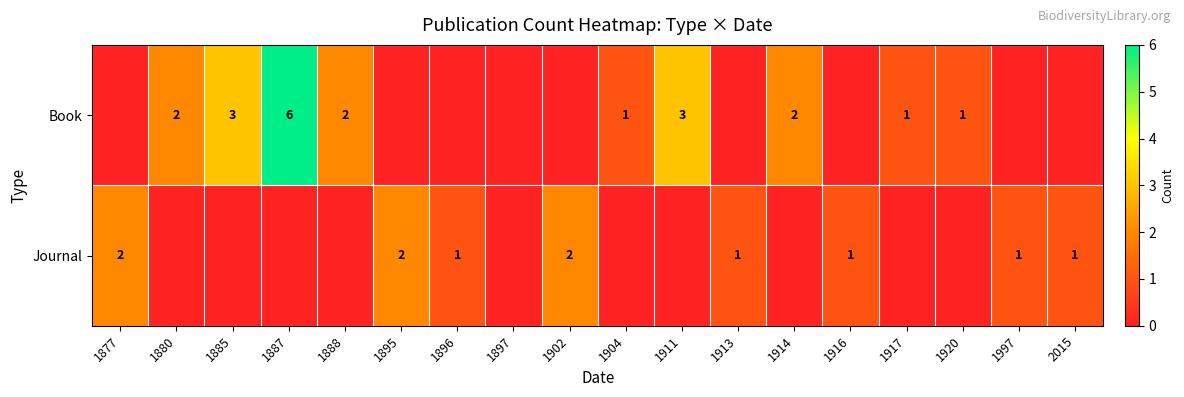

The value of Book at 1920 is 1. True or false?

True